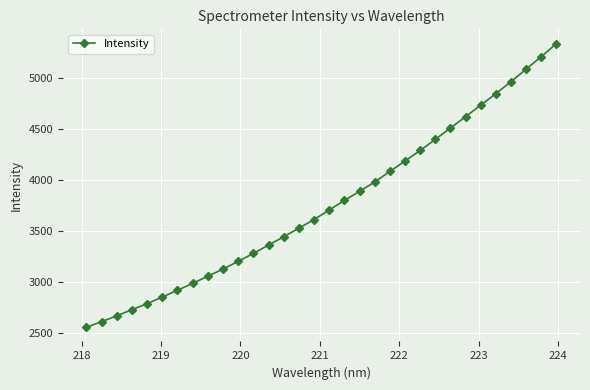

What is the difference between the maximum and minimum values?

2786.0